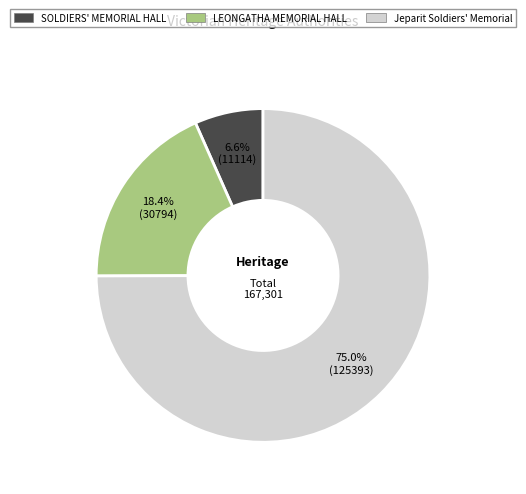

Is there a majority slice in this chart?

Yes